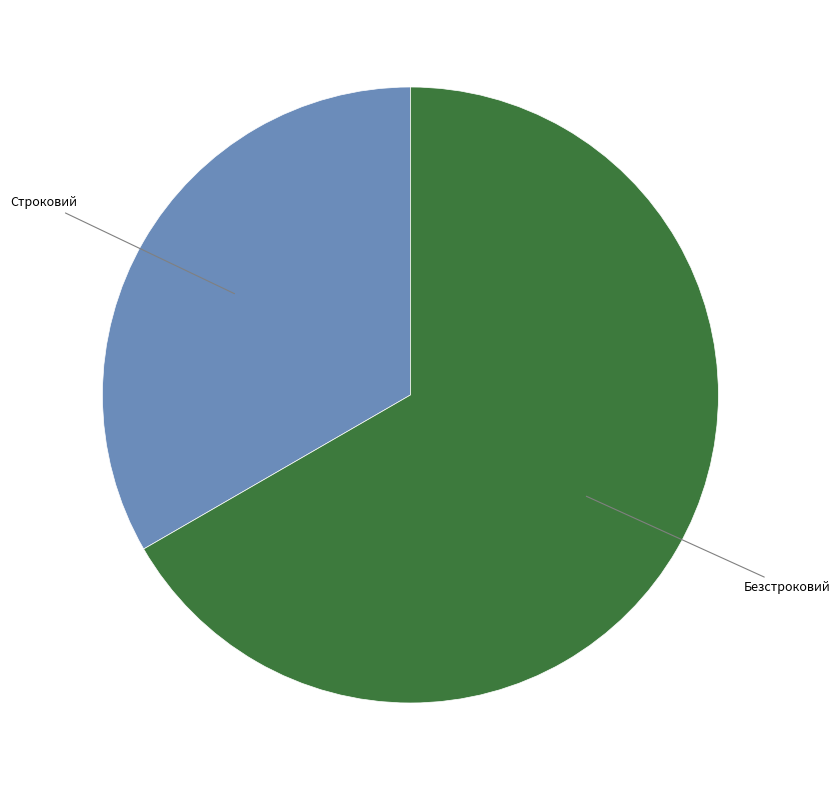

Which category has the smallest portion of the pie?

Строковий